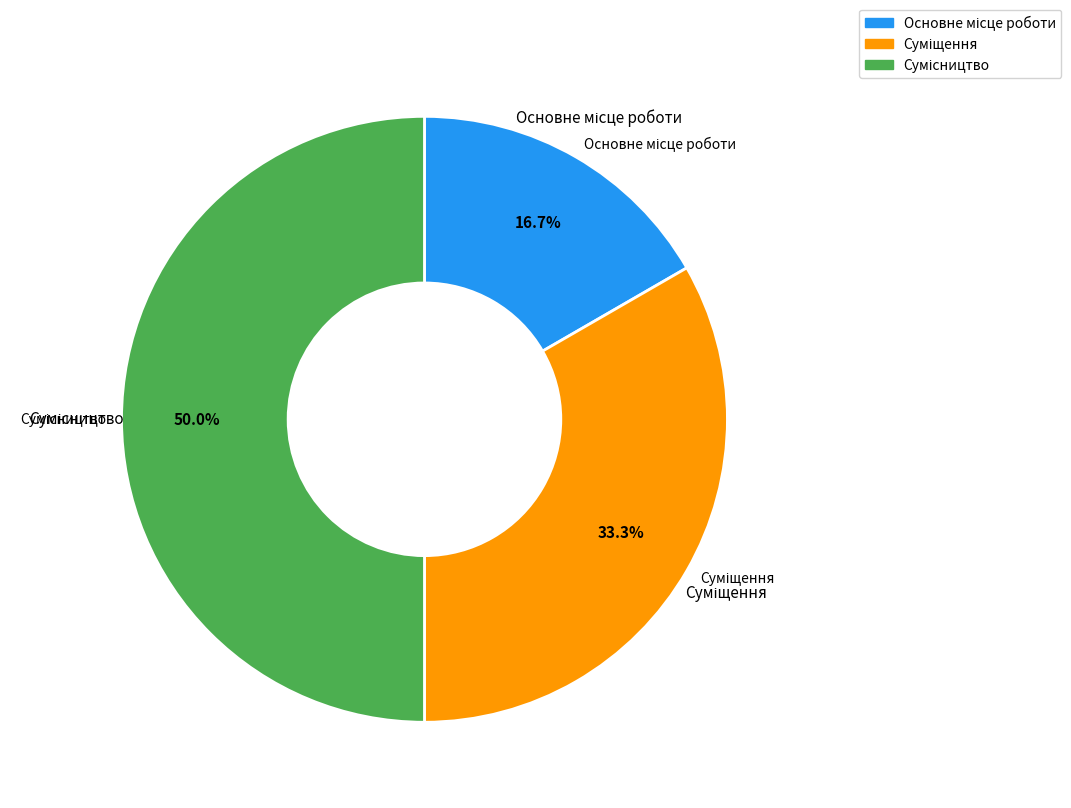

How many segments does this pie chart have?

3